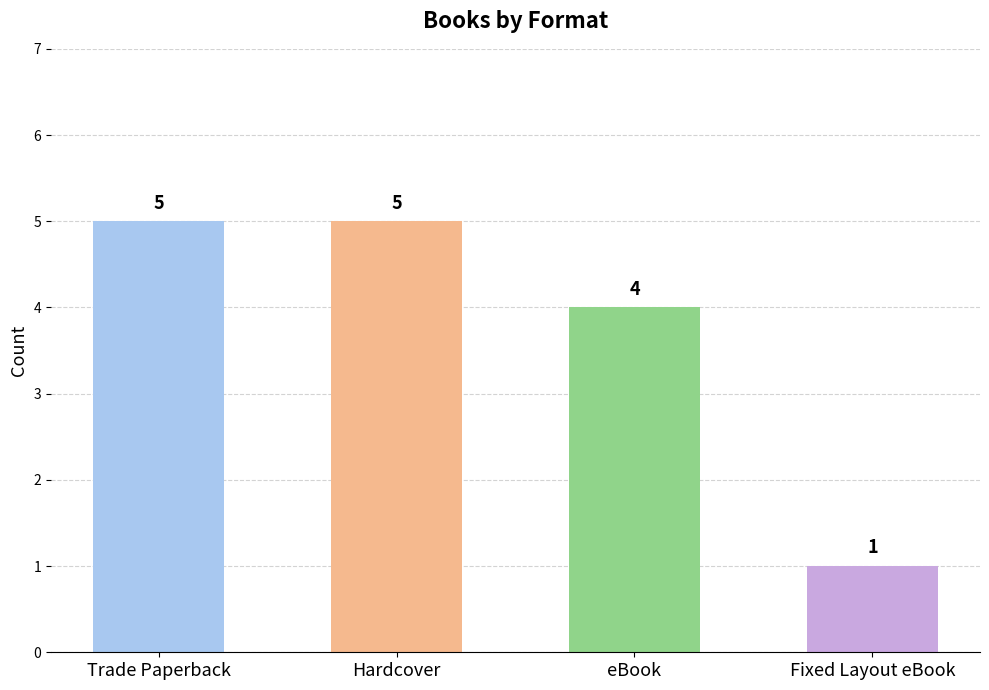

What is the label of the 3rd bar from the right?

Hardcover